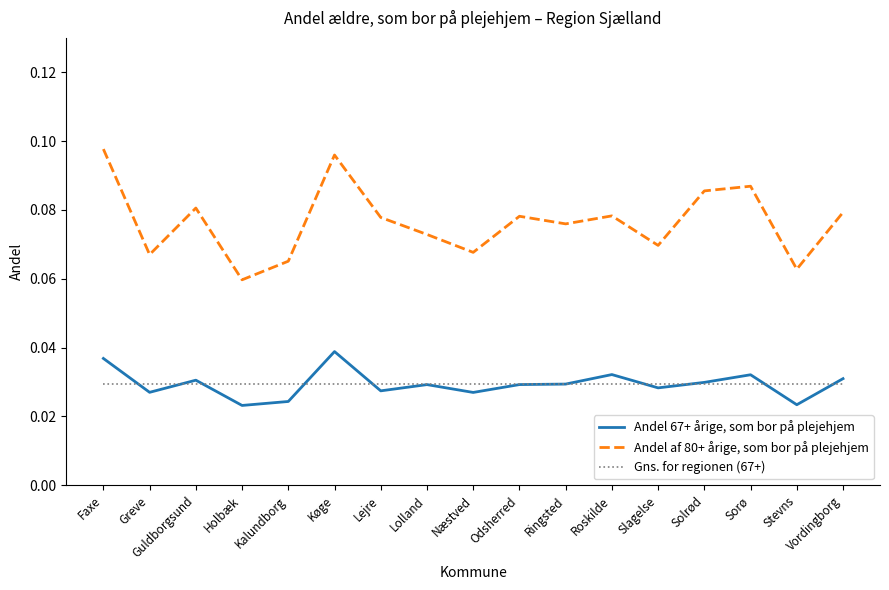

True or false: Andel af 80+ årige, som bor på plejehjem and Gns. for regionen (67+) intersect in this chart.

False